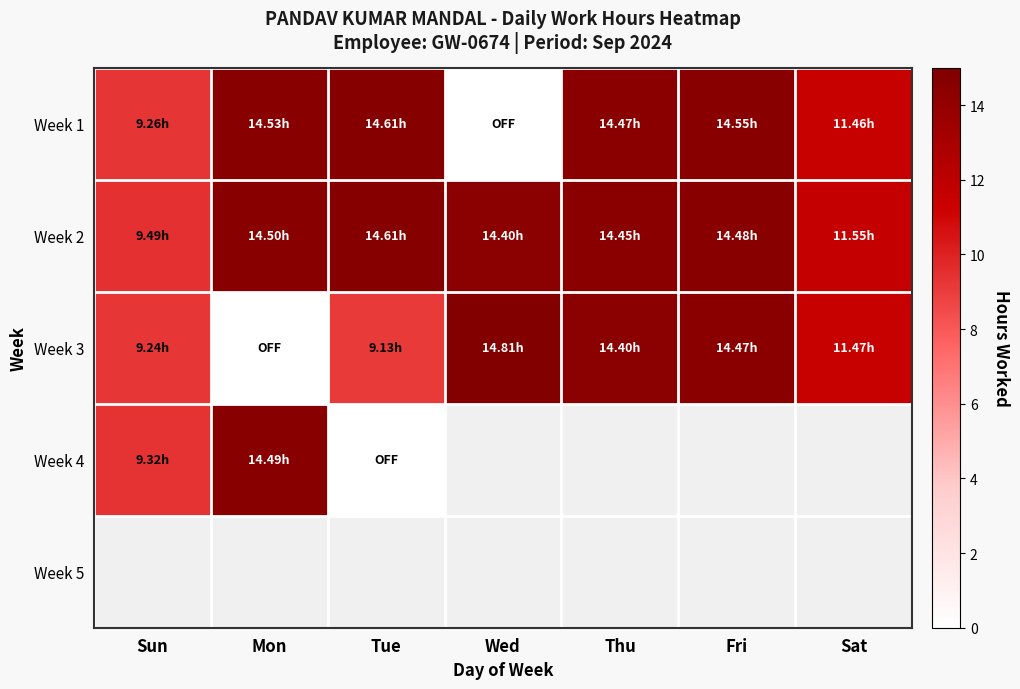

What is the spread (max minus min) of values at Mon?

14.5